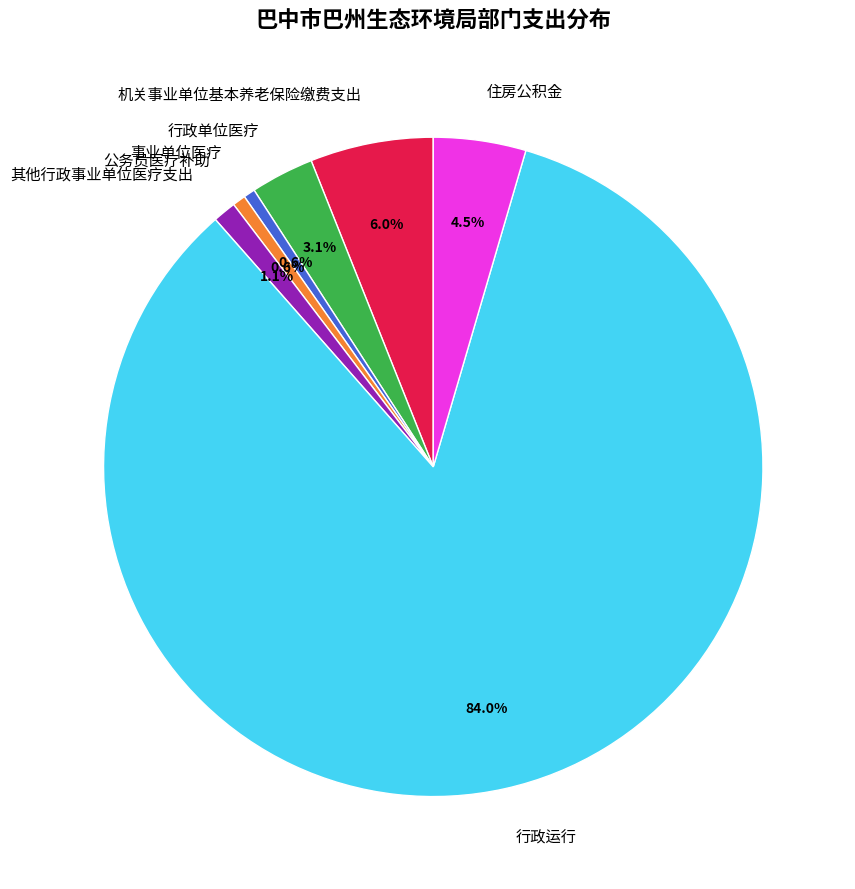

Between 行政单位医疗 and 公务员医疗补助, which is larger?

行政单位医疗